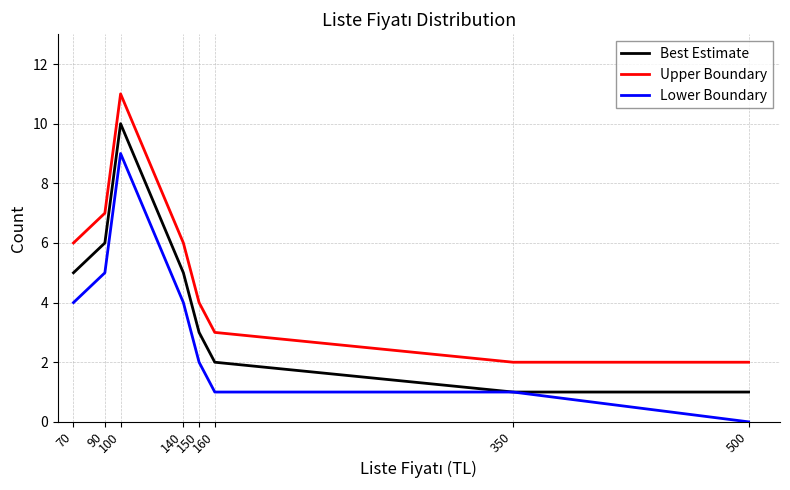

True or false: Best Estimate and Upper Boundary intersect in this chart.

False